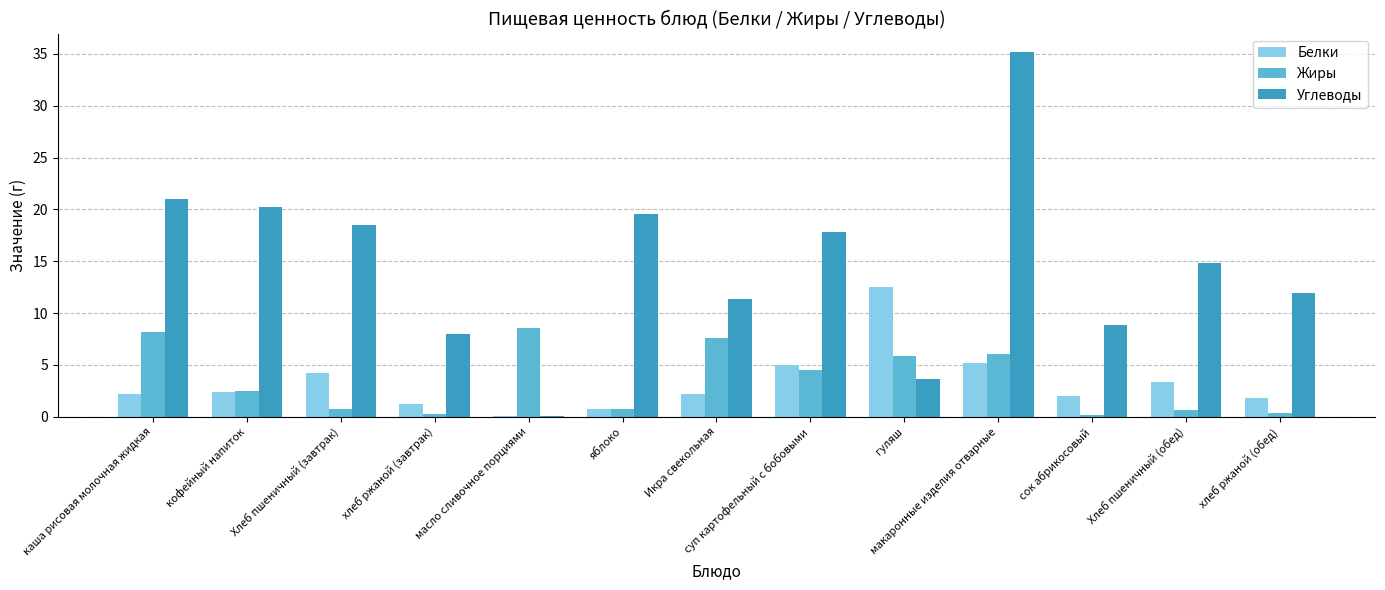

How many series are shown in this chart?

3